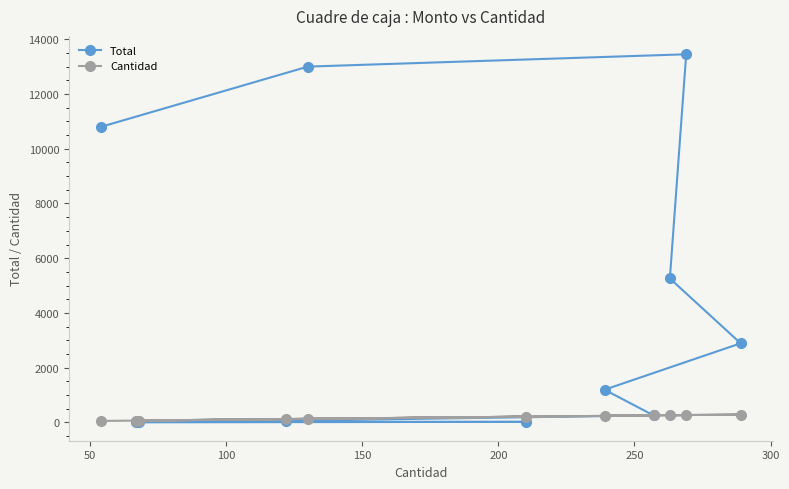

Does the chart have visible grid lines?

No